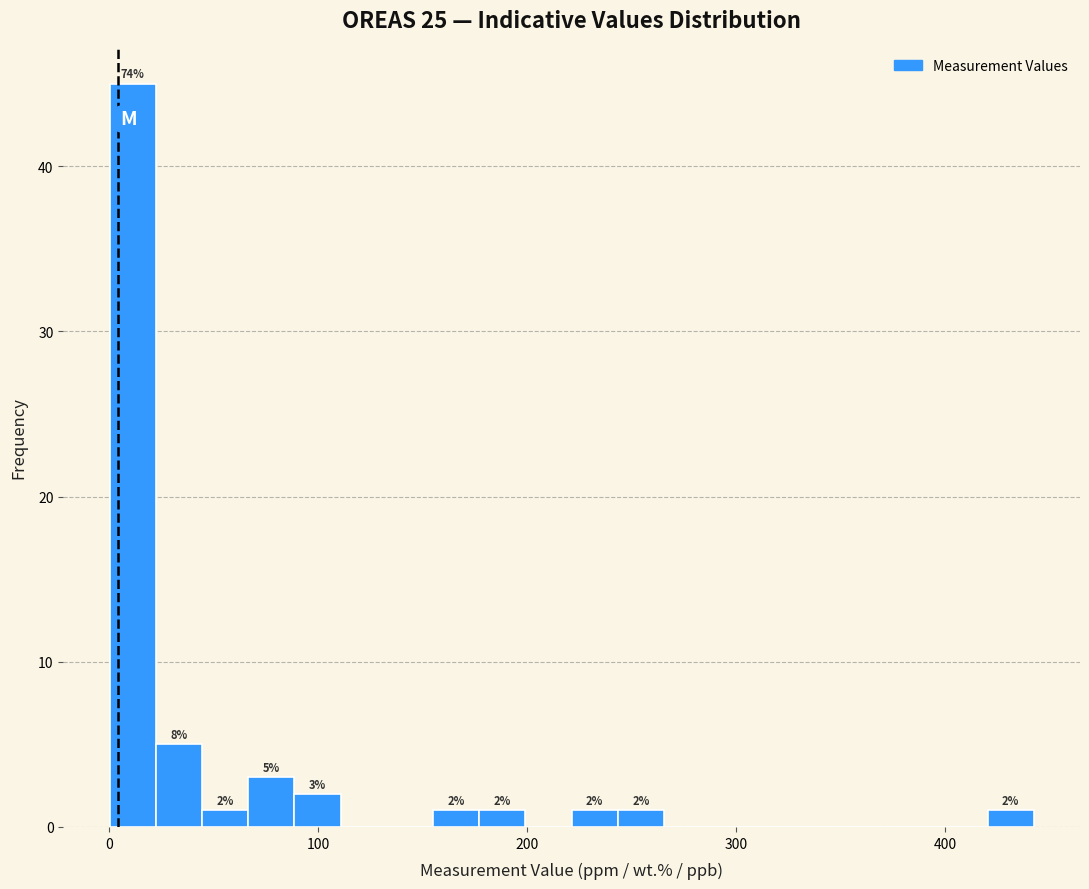

Around what value on the x-axis is the tallest bar? Give the approximate position of its centre, as read against the axis.

10